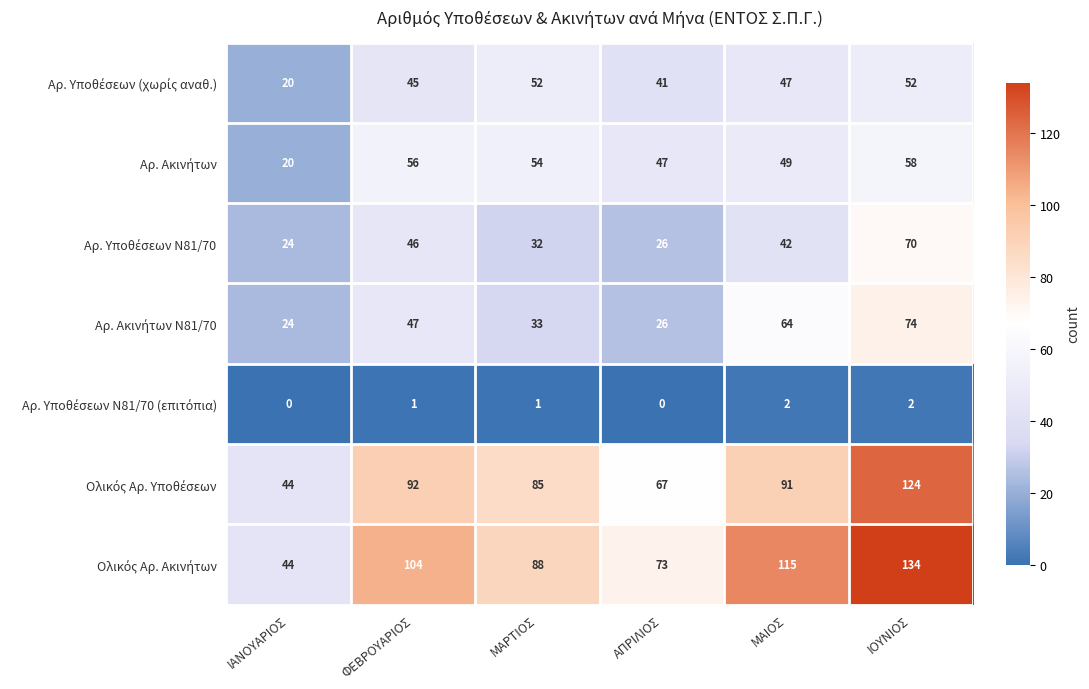

At how many categories does at least one series exceed 77?

4